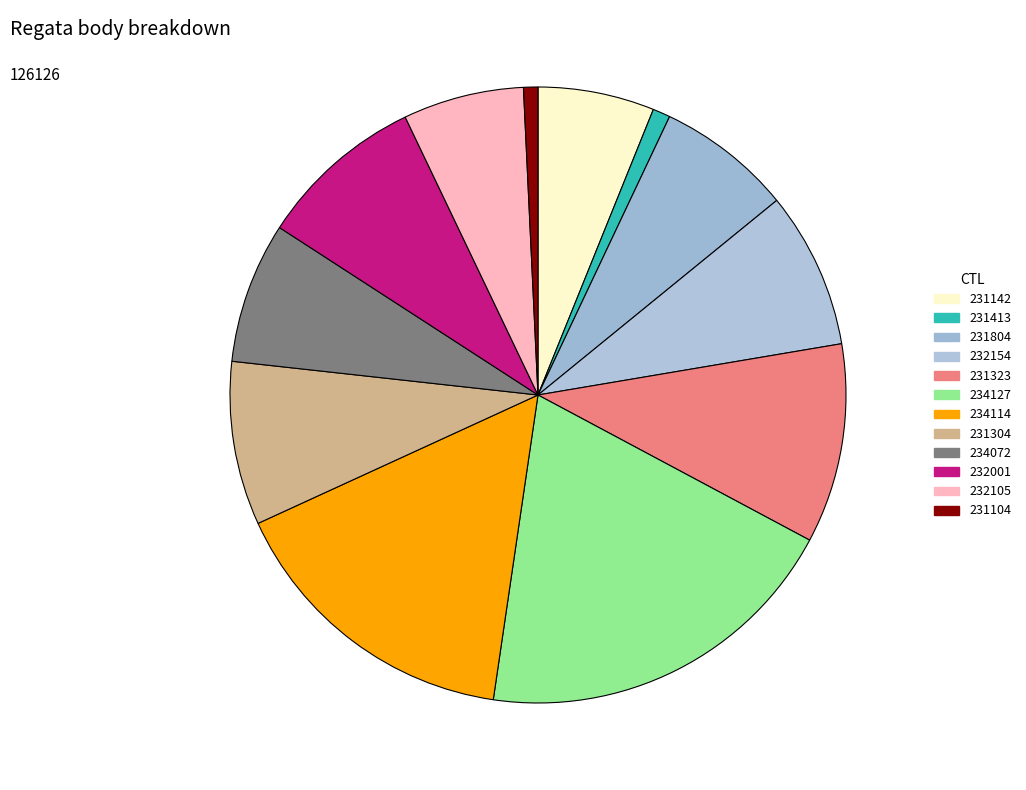

What percentage do 234127 and 231804 together represent?

26.6%